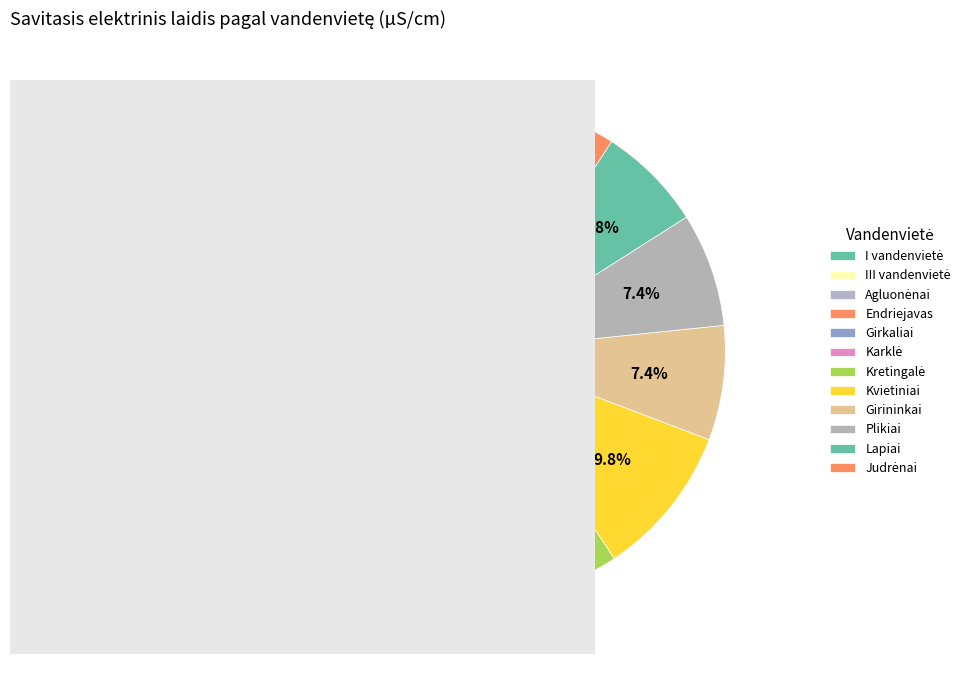

How many segments does this pie chart have?

12